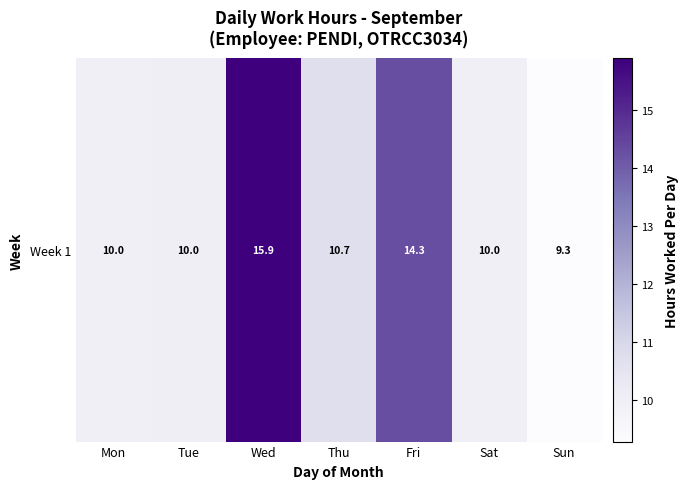

True or false: the data shows 10.0 at Sat.

True